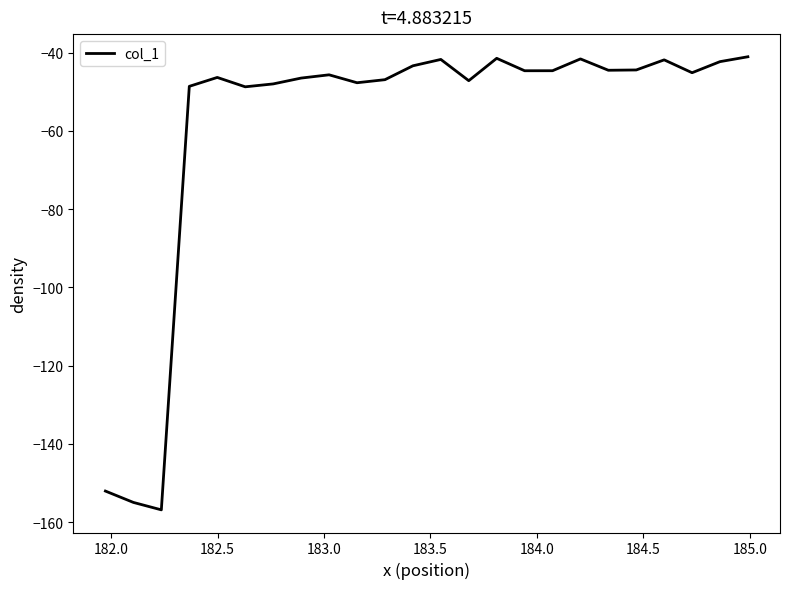

What is the maximum value shown in the chart?

-41.0